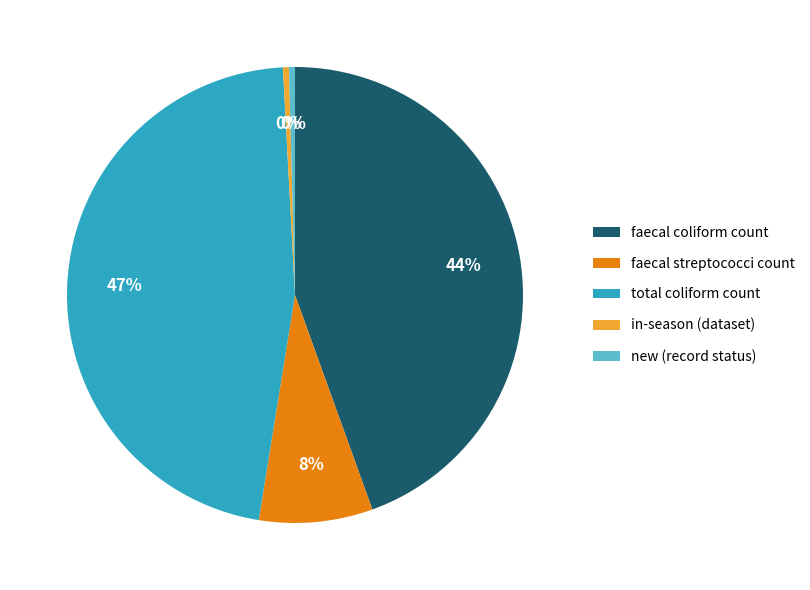

How many segments does this pie chart have?

5